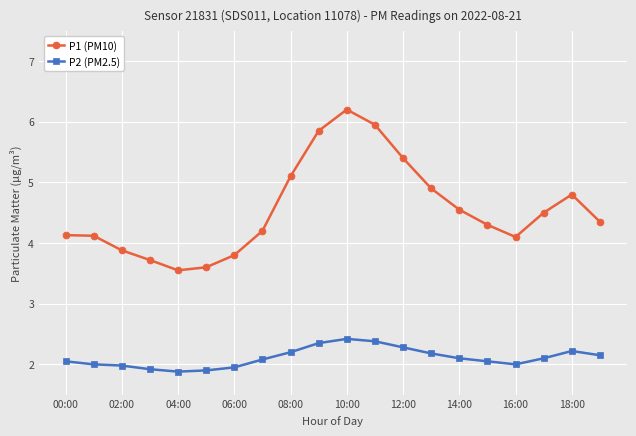

In P1 (PM10), how many points are lower than both neighbors (excluding endpoints)?

2